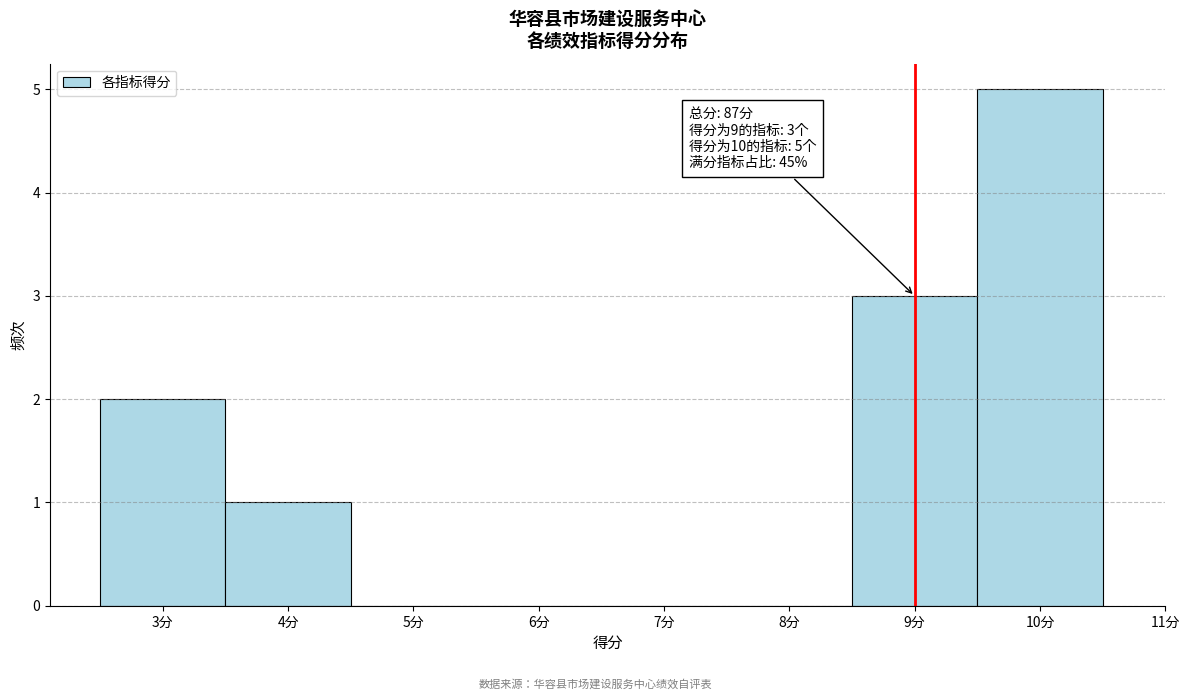

Over which range of the x-axis is the bar tallest?

9.5 to 10.5